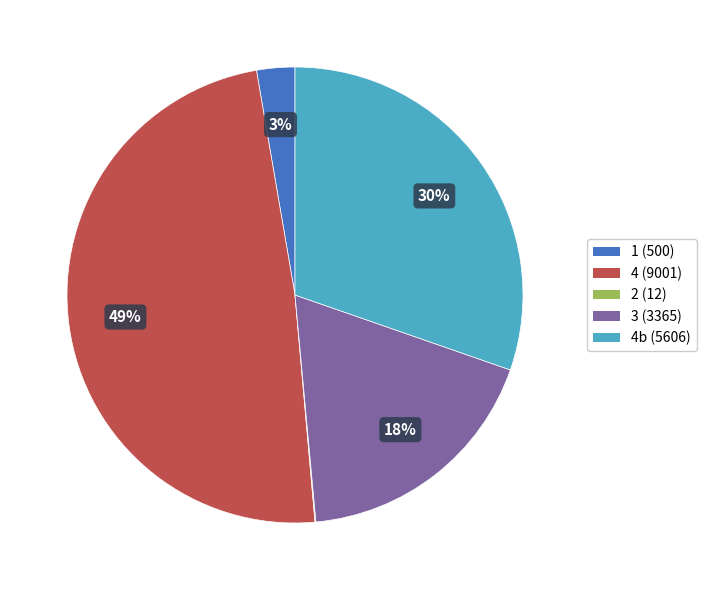

To the nearest percent, what portion does 3 (3365) represent?

18%